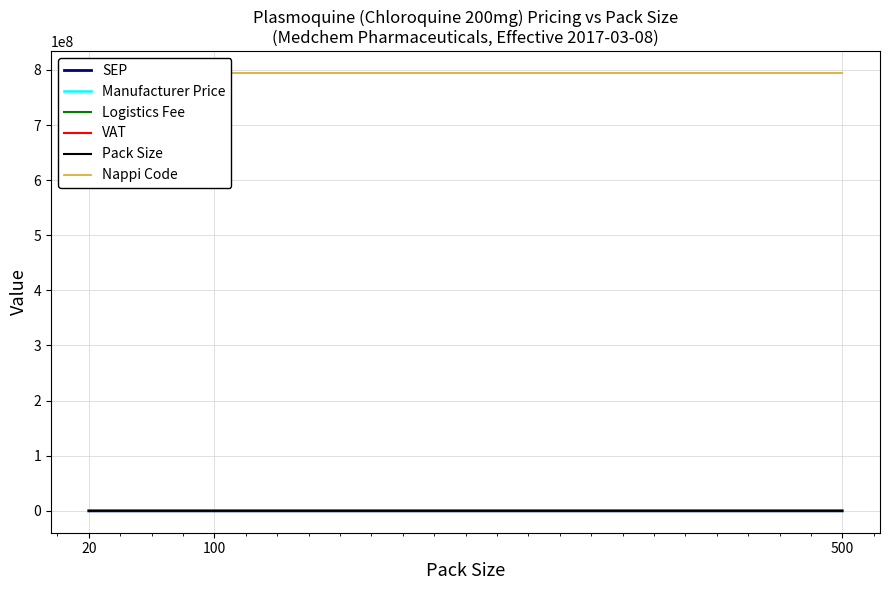

At which category is the sum across all series the highest?

500